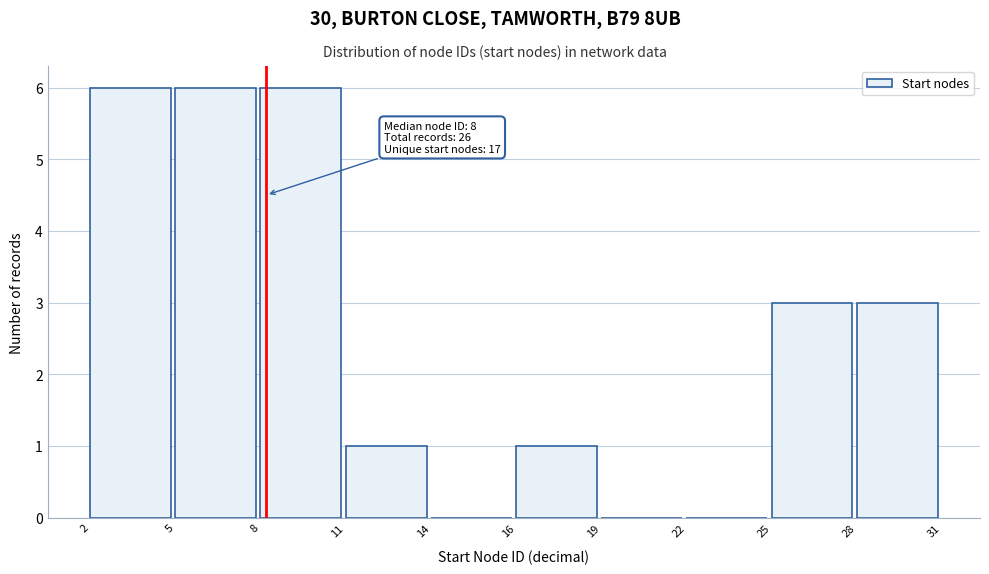

Reading right to left, transcribe all the data shown in this chart.

28=3	25=3	22=0	19=0	16=1	14=0	11=1	8=6	5=6	2=6